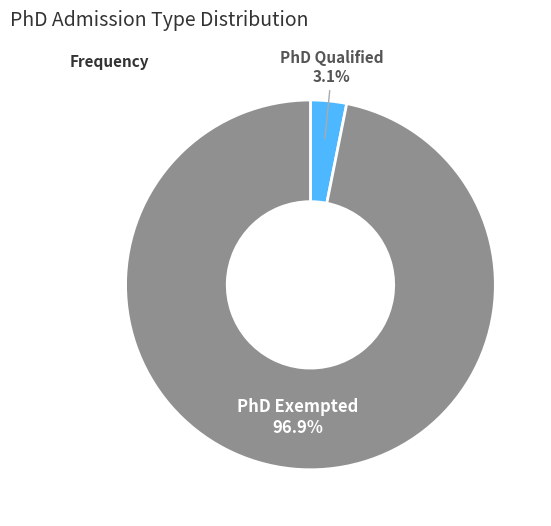

Is there a majority slice in this chart?

Yes